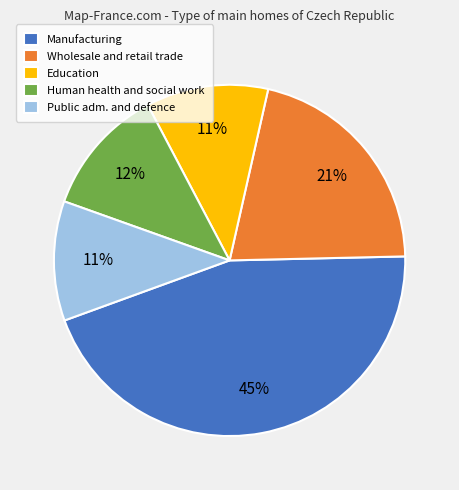

To the nearest percent, what is the average slice percentage?

20%